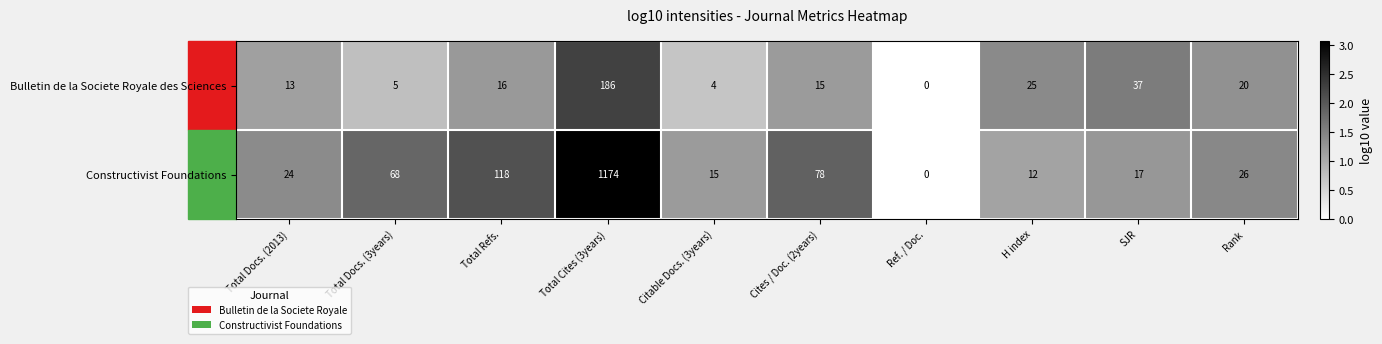

Which category has the lowest value across all series?

Ref. / Doc.